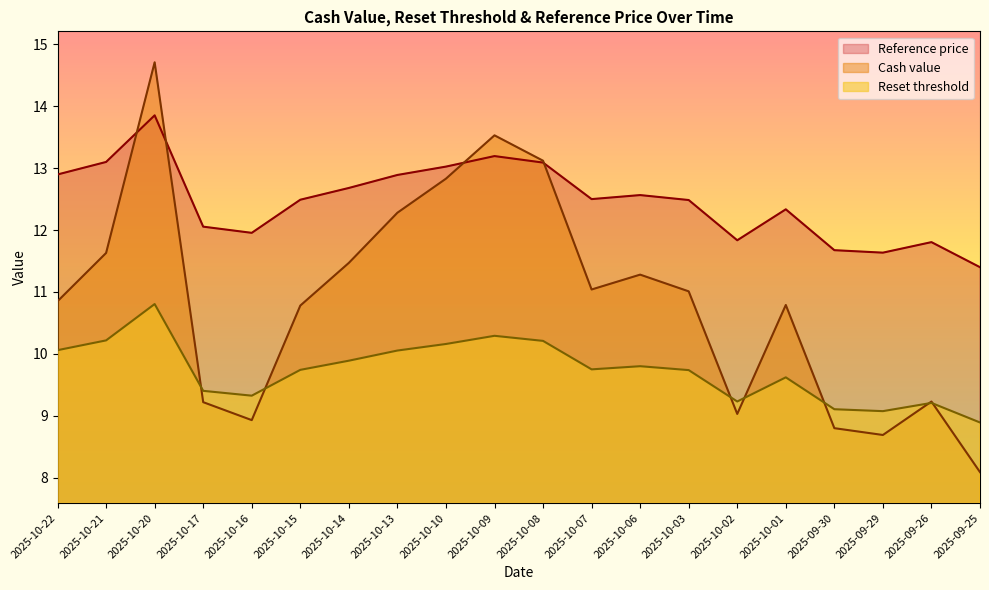

What is the approximate value of Reset threshold at 2025-09-29?

9.1